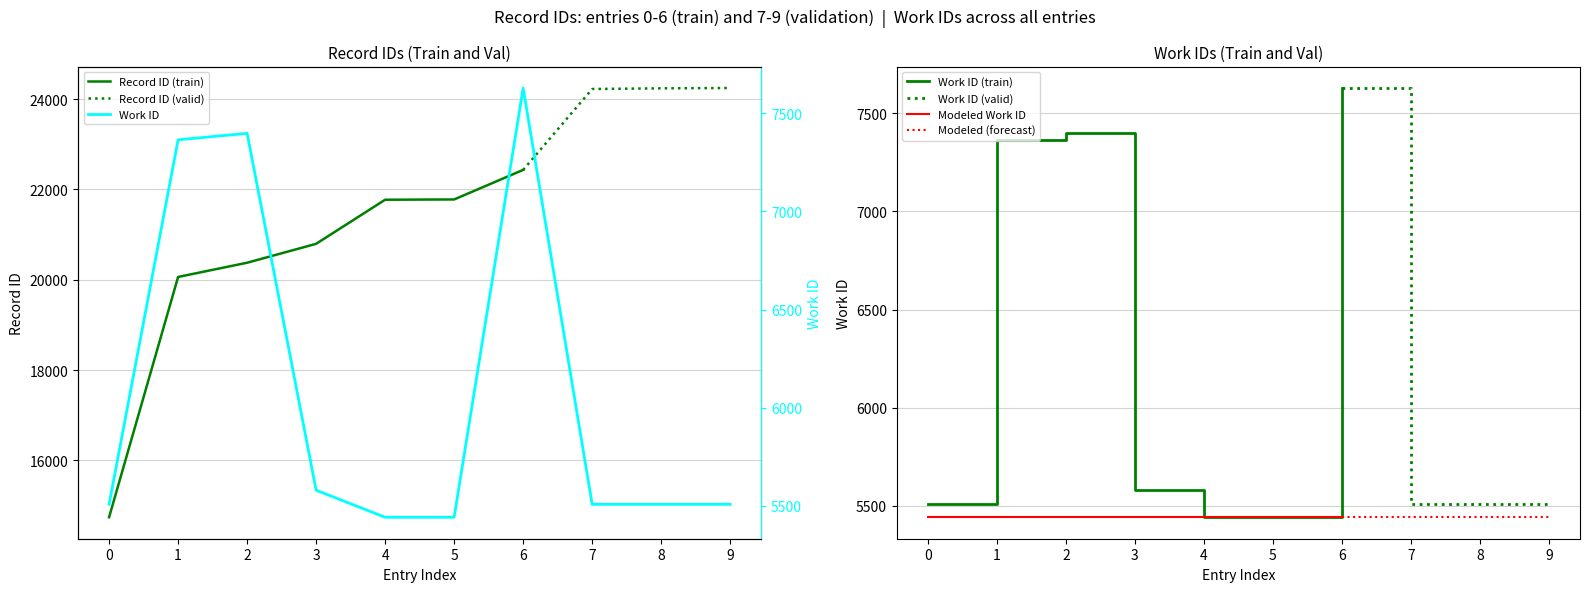

The value of Modeled Work ID at 2 is 5441. True or false?

True